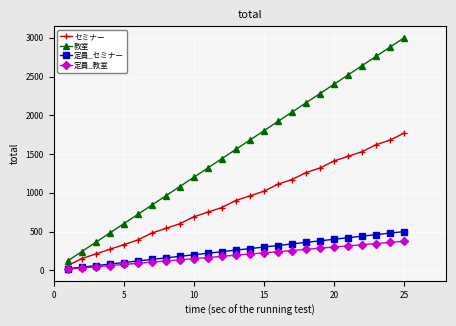

At how many categories does at least one series exceed 2098?

8